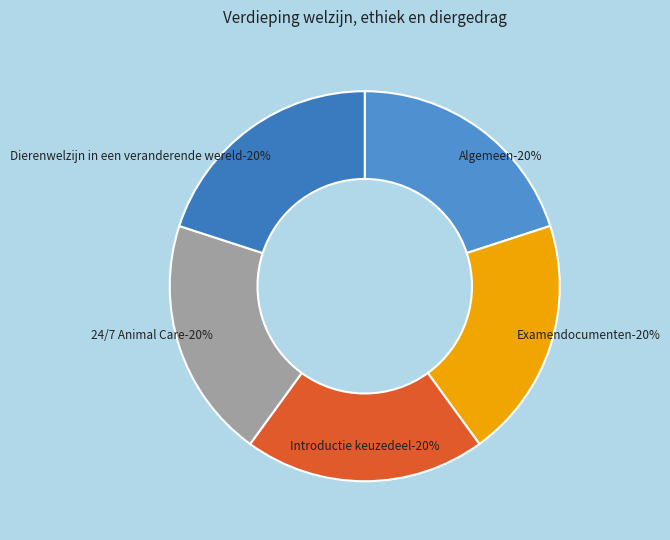

To the nearest percent, what percentage of the pie is Examendocumenten?

20%